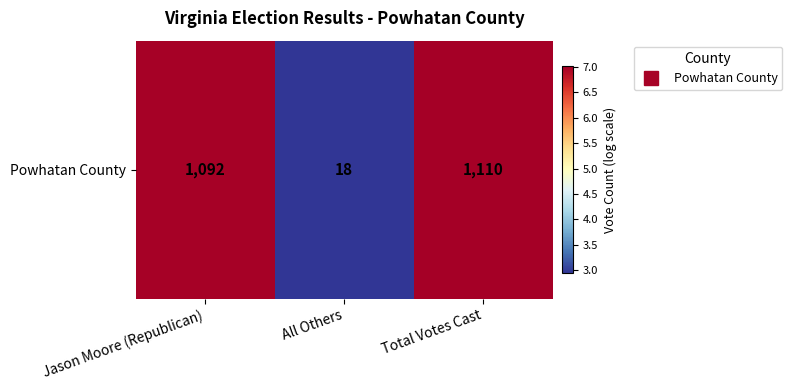

What is the difference between the maximum and minimum values?

4.1